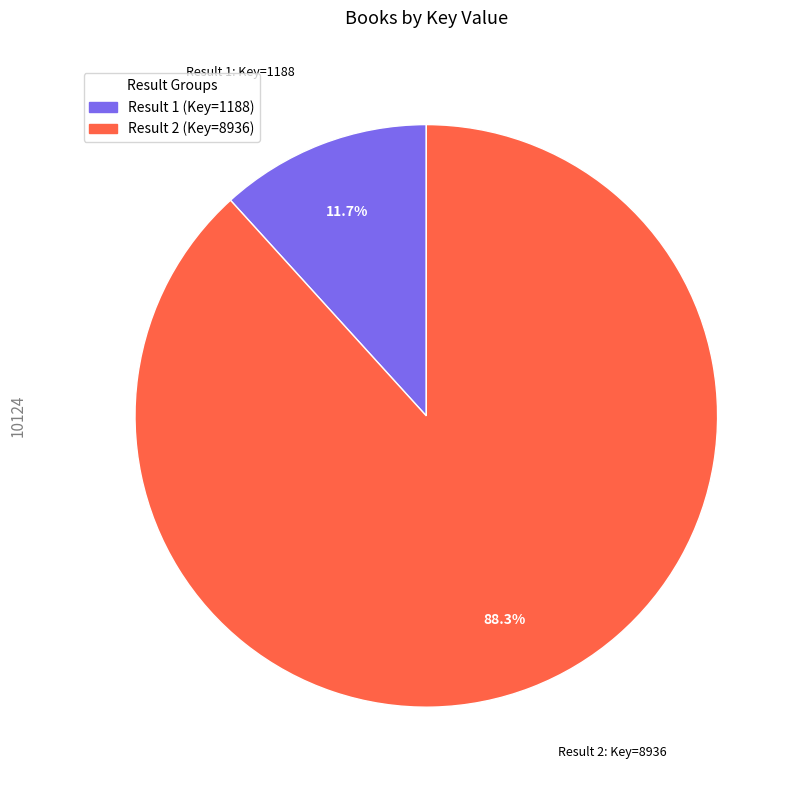

Is there a majority slice in this chart?

Yes